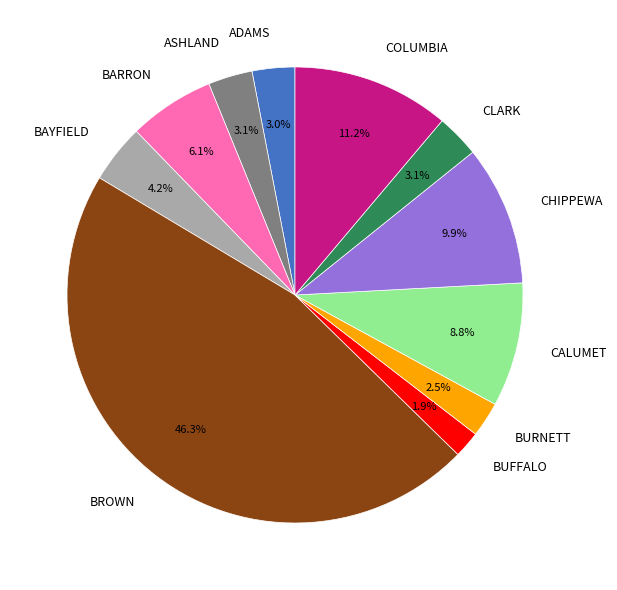

What percentage is the ASHLAND slice, to the nearest percent?

3%